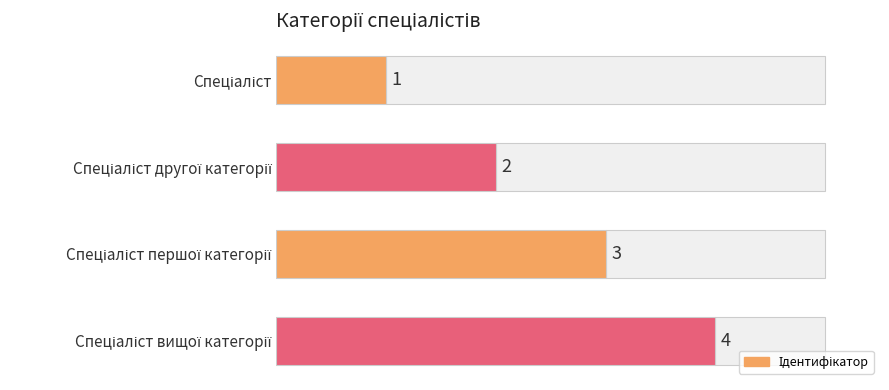

What is the value of the 4th bar from the top?

4